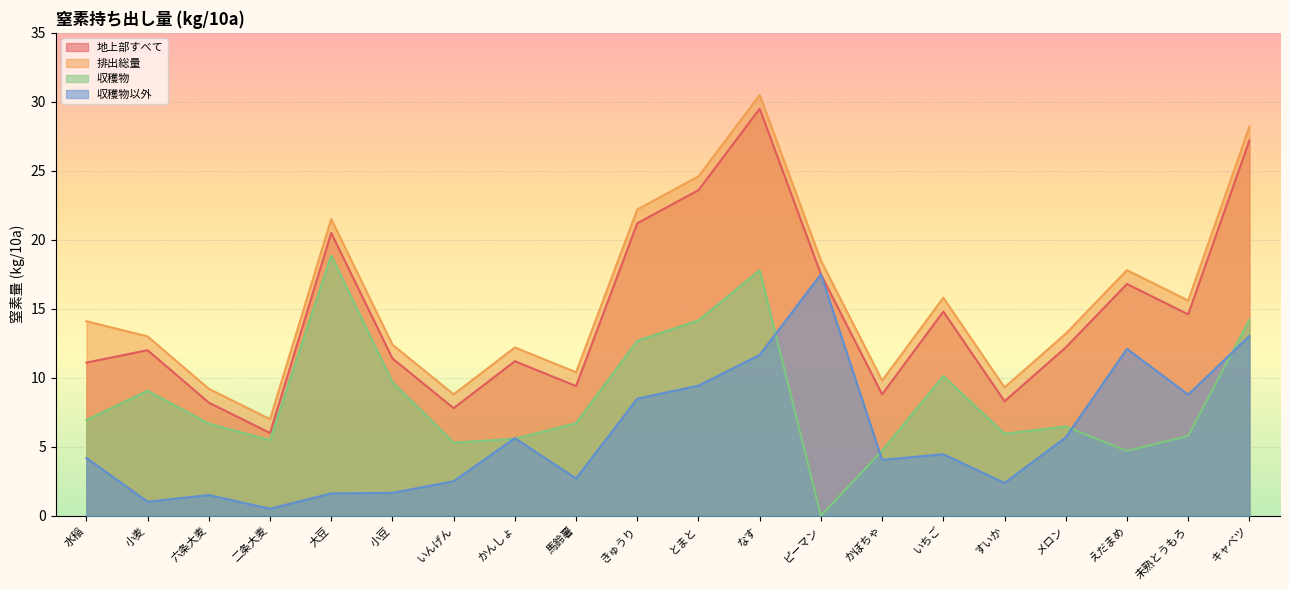

How many lines are shown in the chart?

4